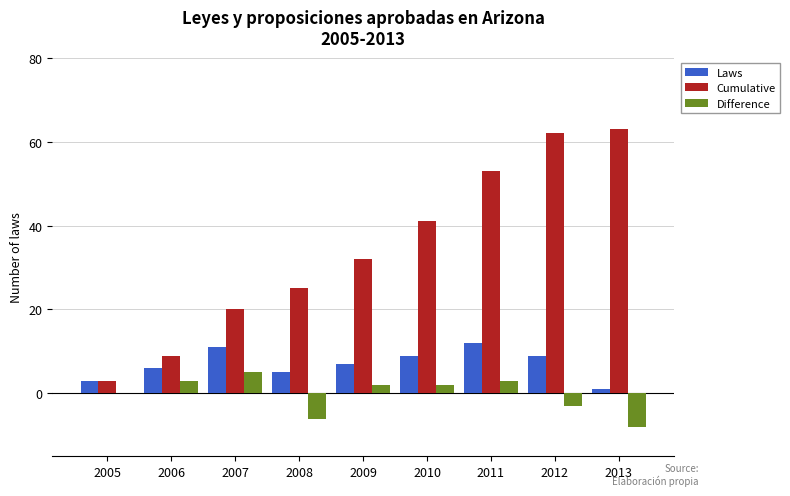

How many data points does each series have?

9